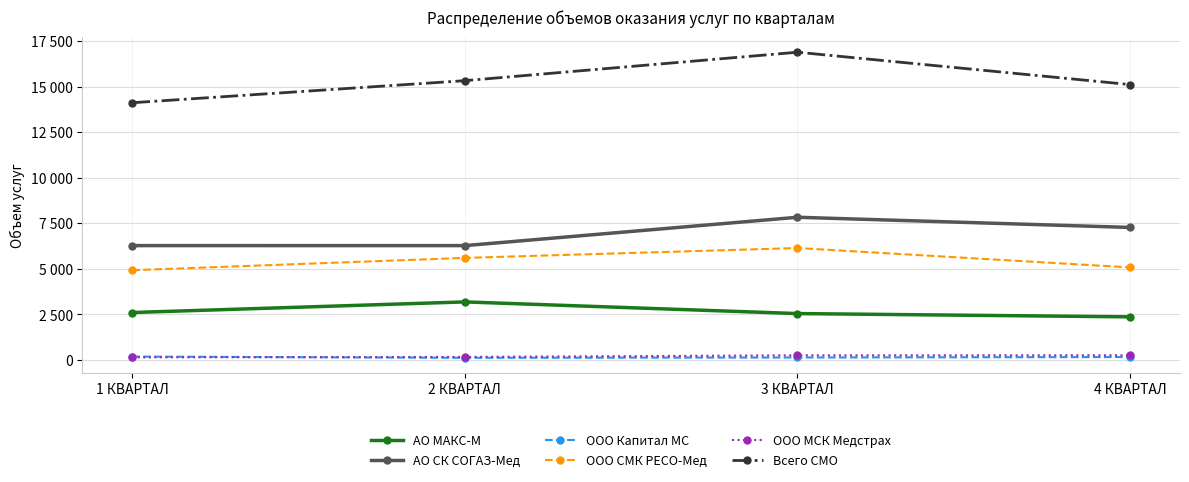

What is the difference between the second highest and minimum values in the ООО СМК РЕСО-Мед series?

675